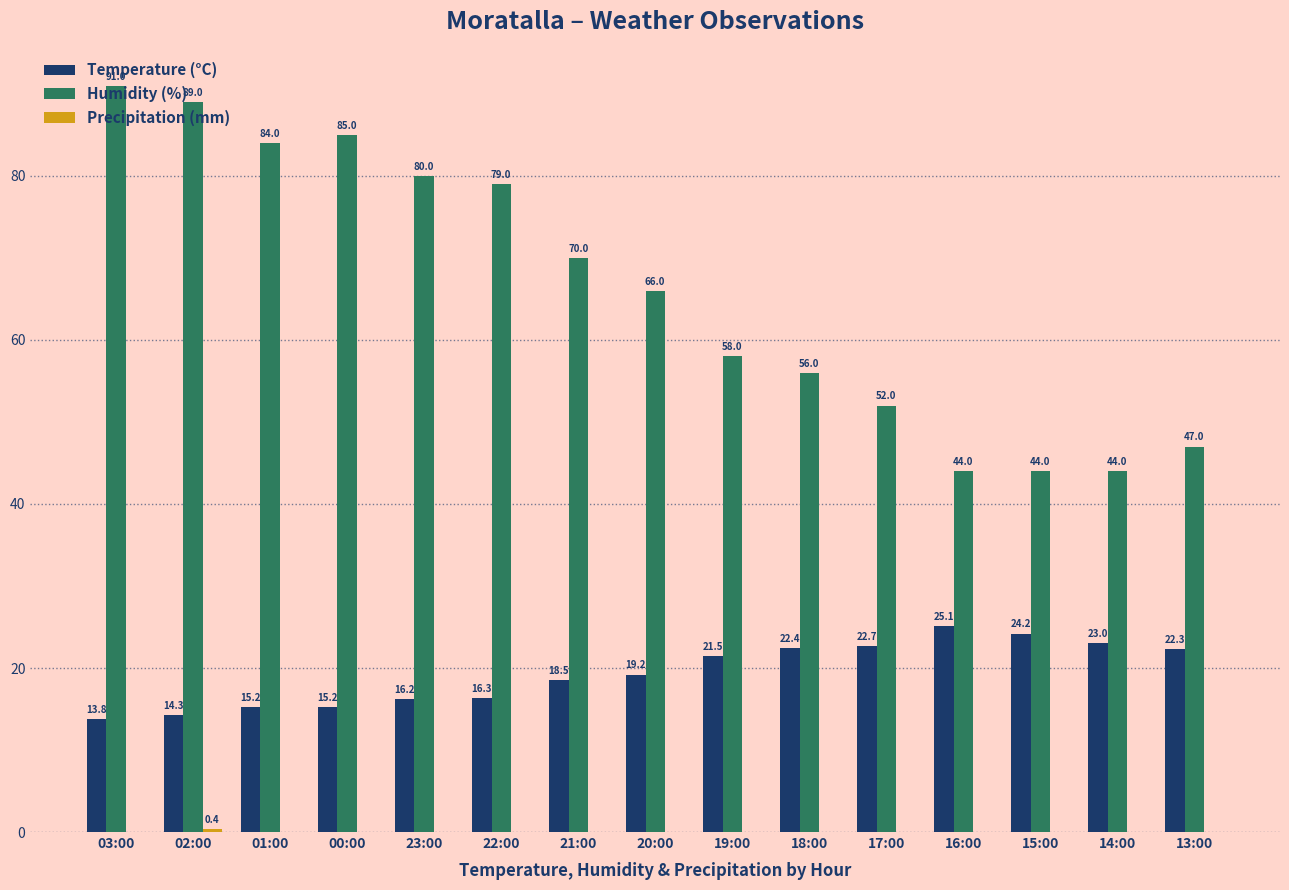

What is the sum of all Temperature (°C) values?

289.9